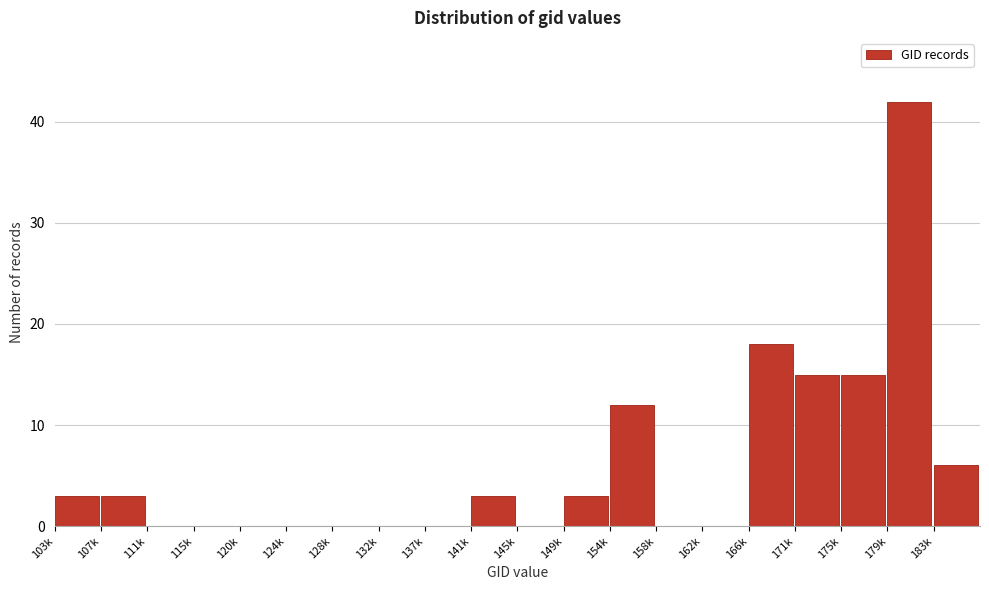

Reading left to right, transcribe all the data shown in this chart.

103k=3	107k=3	111k=0	115k=0	120k=0	124k=0	128k=0	132k=0	137k=0	141k=3	145k=0	149k=3	154k=12	158k=0	162k=0	166k=18	171k=15	175k=15	179k=42	183k=6